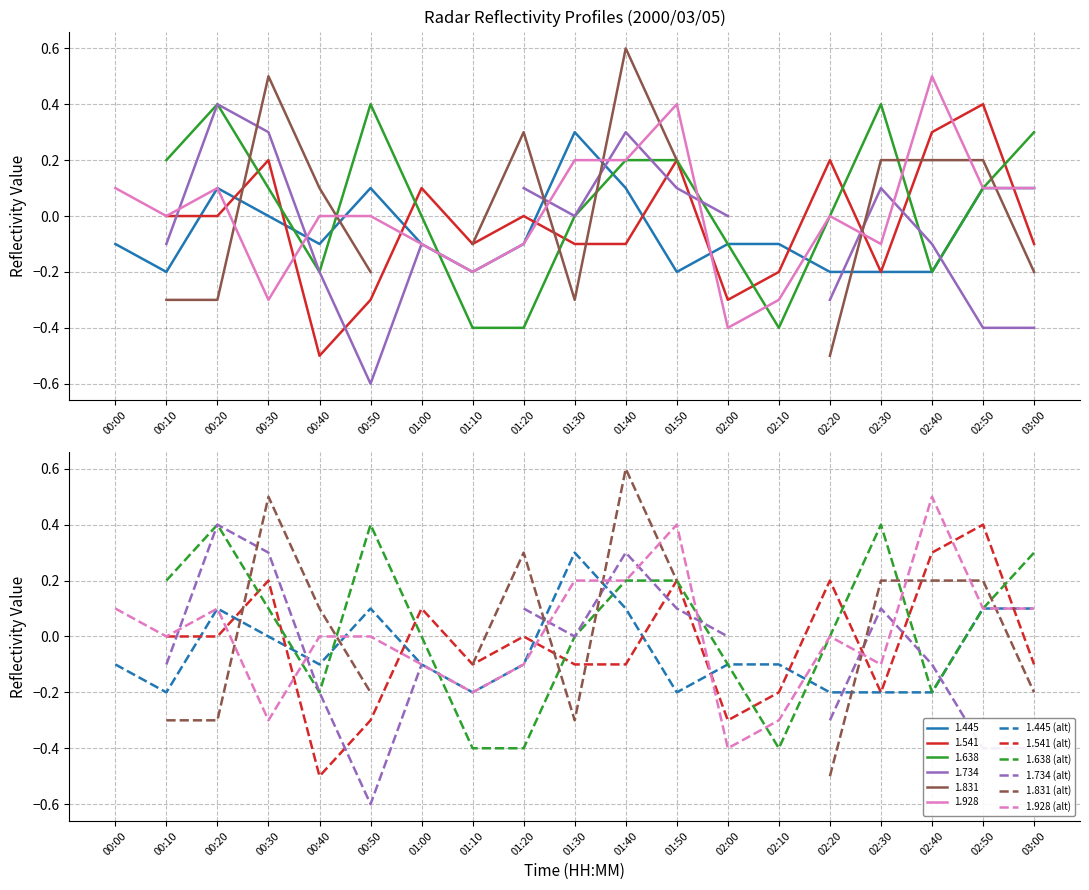

How many values in the 1.541 (alt) series are below 0?

9